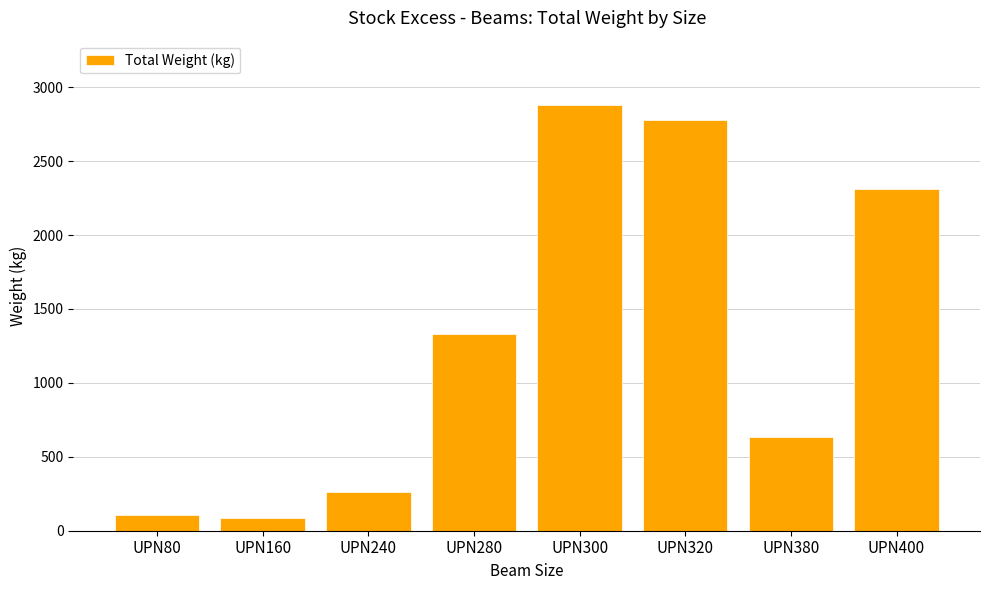

Which has a higher value, UPN160 or UPN320?

UPN320